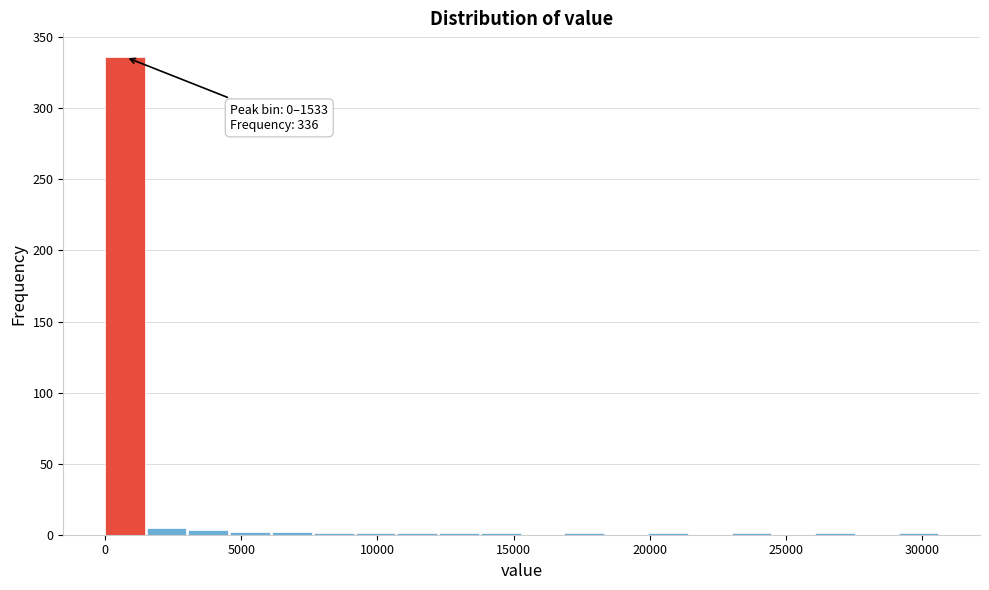

Around what value on the x-axis is the tallest bar? Give the approximate position of its centre, as read against the axis.

500